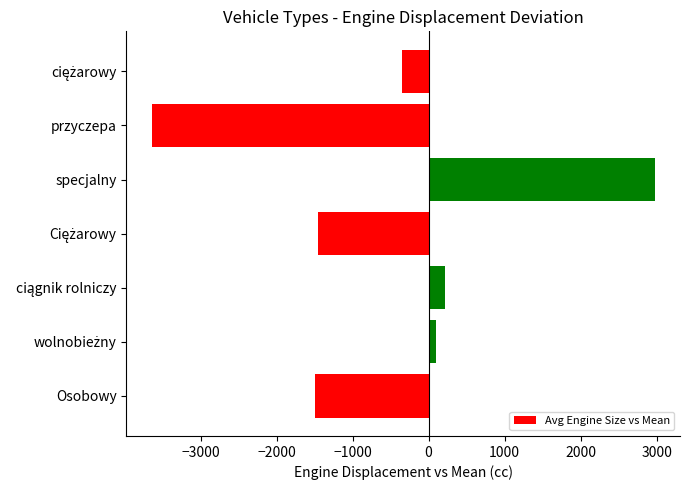

Which category has the highest value across all series?

specjalny